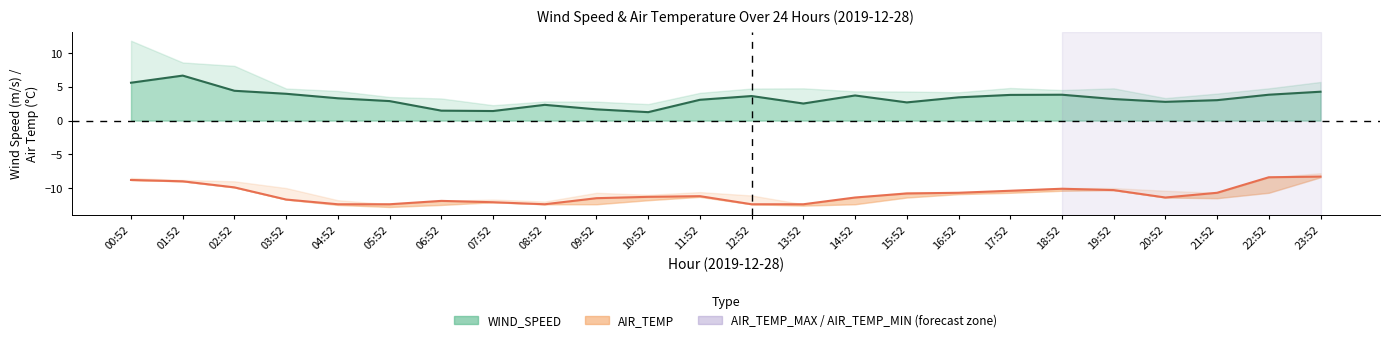

What is the label of the 5th point from the left?

04:52